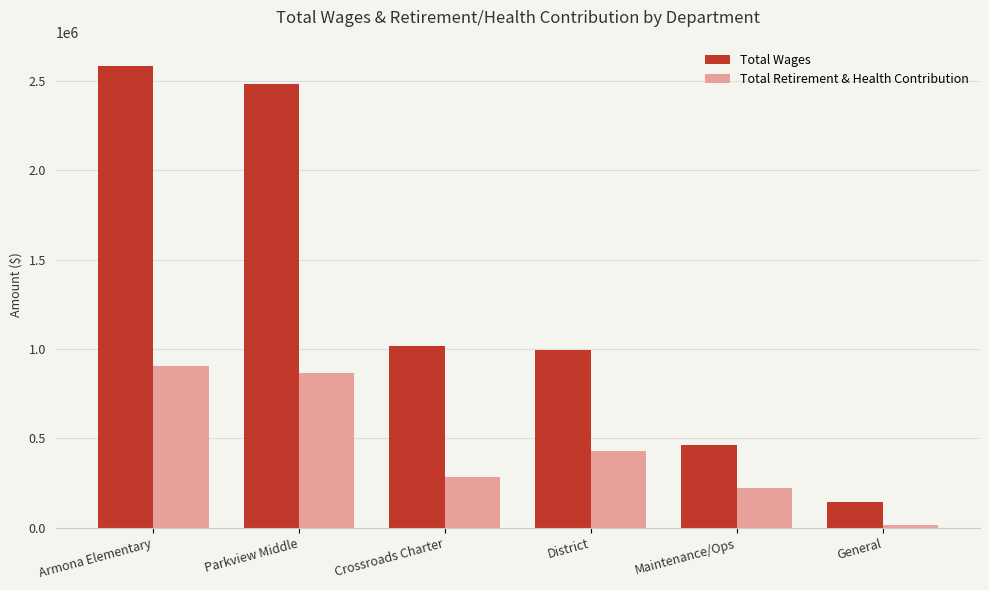

At which category does the chart reach its minimum across all series?

General